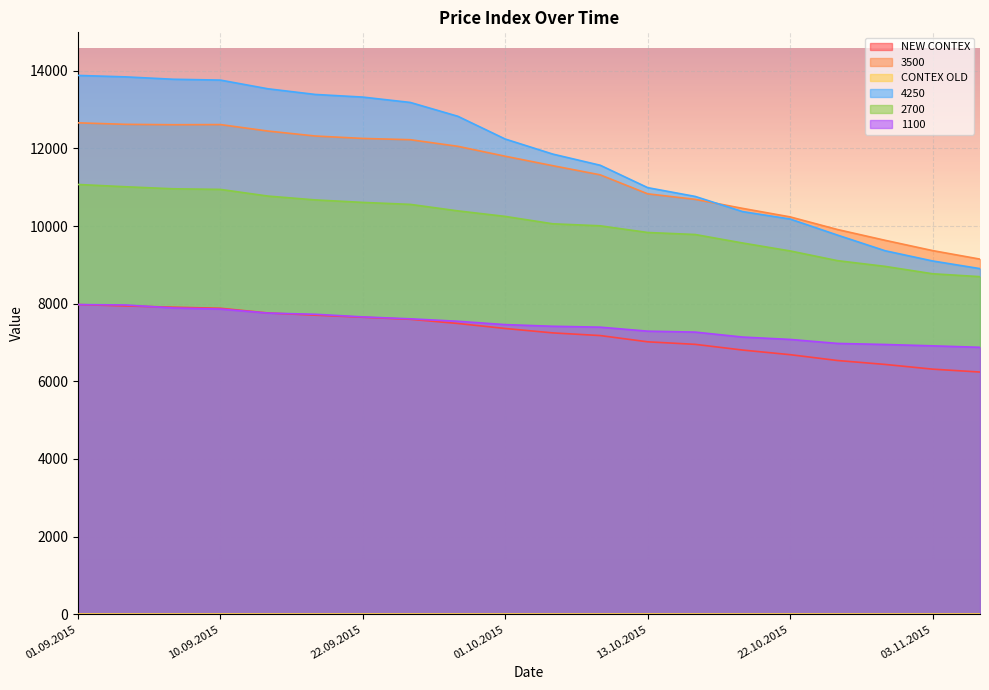

Rank the series at 20.10.2015 from lowest to highest value.

NEW CONTEX, 1100, 2700, 4250, 3500